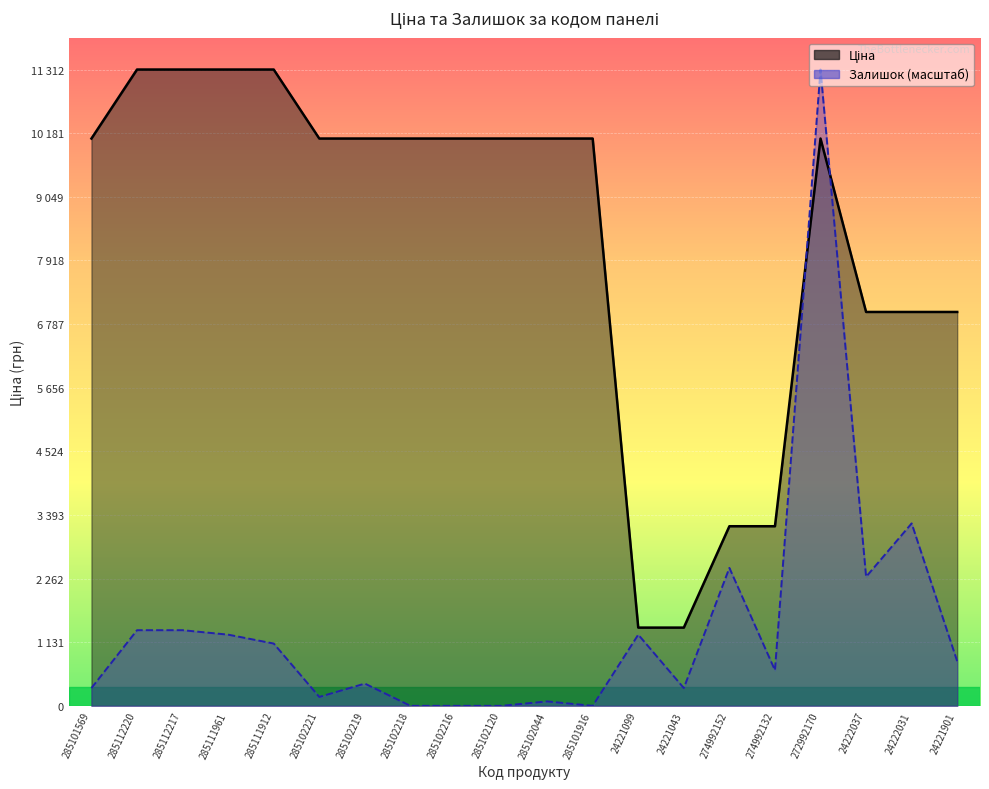

What is the approximate value of Залишок at 272992170?

11312.5